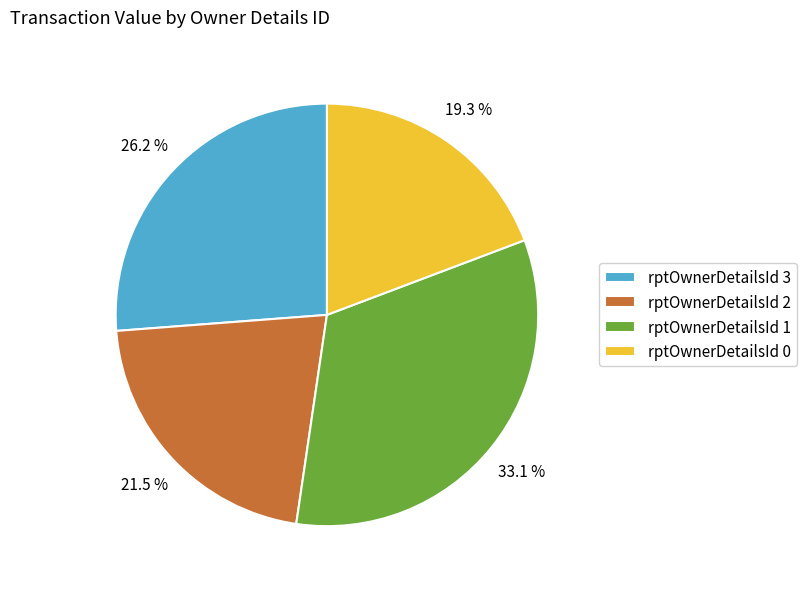

Which slice is the largest?

rptOwnerDetailsId 1